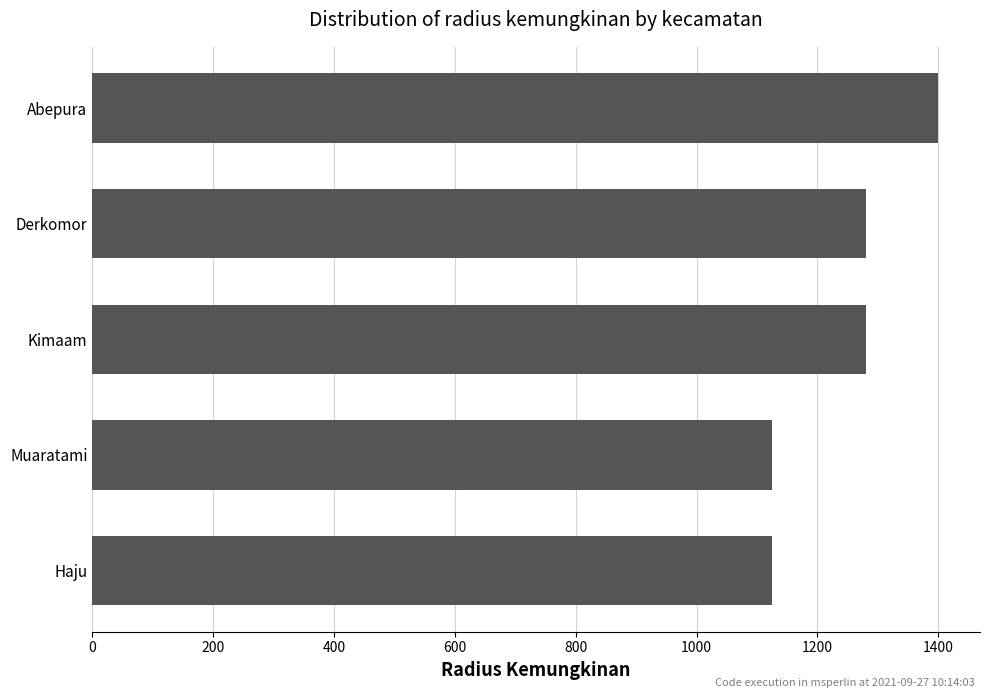

What is the difference between the second highest and minimum values?

155